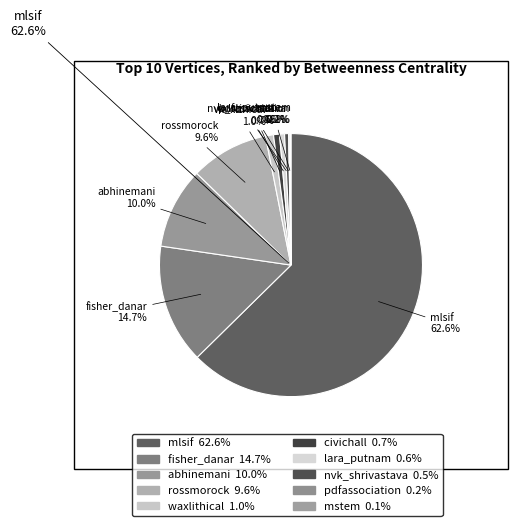

Combined, what portion of the pie is abhinemani and nvk_shrivastava?

10.5%